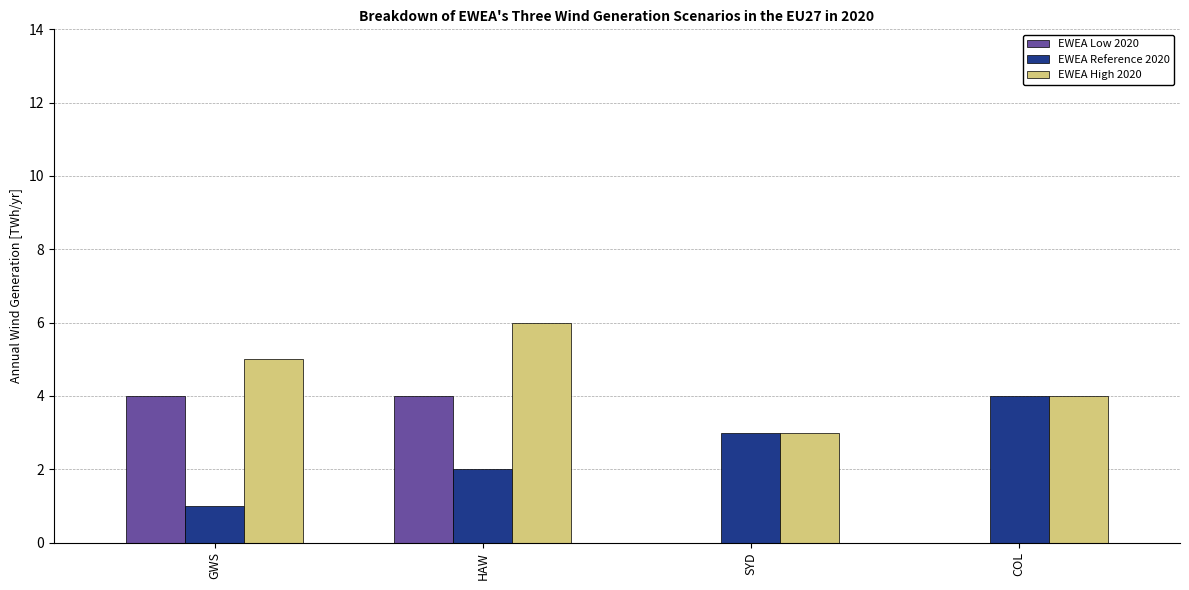

Reading right to left, what are all the values shown in this chart?

EWEA Low 2020: COL=0	SYD=0	HAW=4	GWS=4
EWEA Reference 2020: COL=4	SYD=3	HAW=2	GWS=1
EWEA High 2020: COL=4	SYD=3	HAW=6	GWS=5